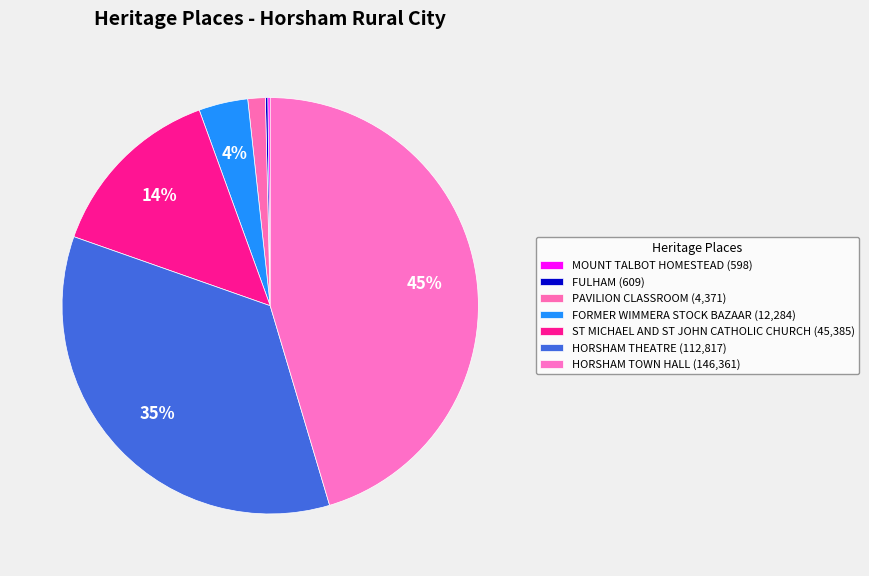

Which slice is the largest?

HORSHAM TOWN HALL